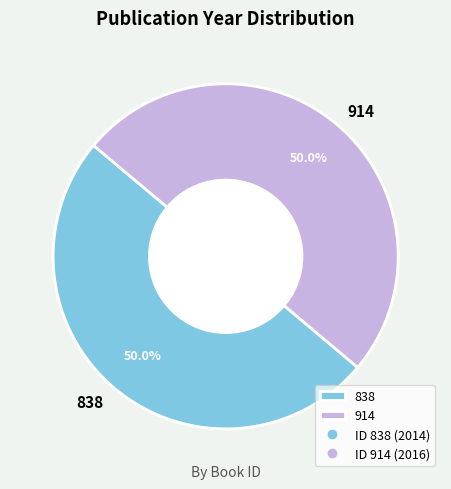

To the nearest percent, what percentage of the pie is 838?

50%